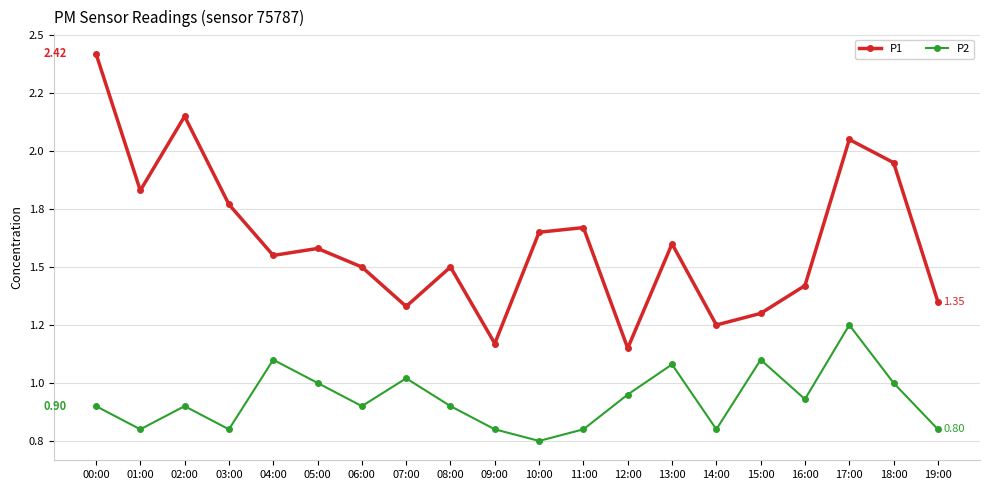

Does the chart have visible grid lines?

Yes